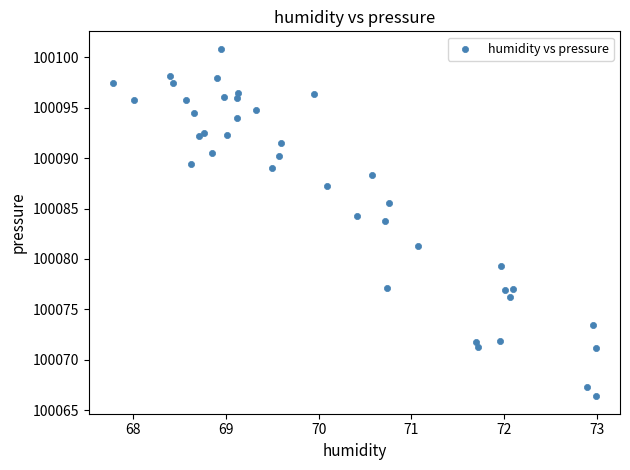

What Y value in the scatter plot is closest to 100083?

100083.7